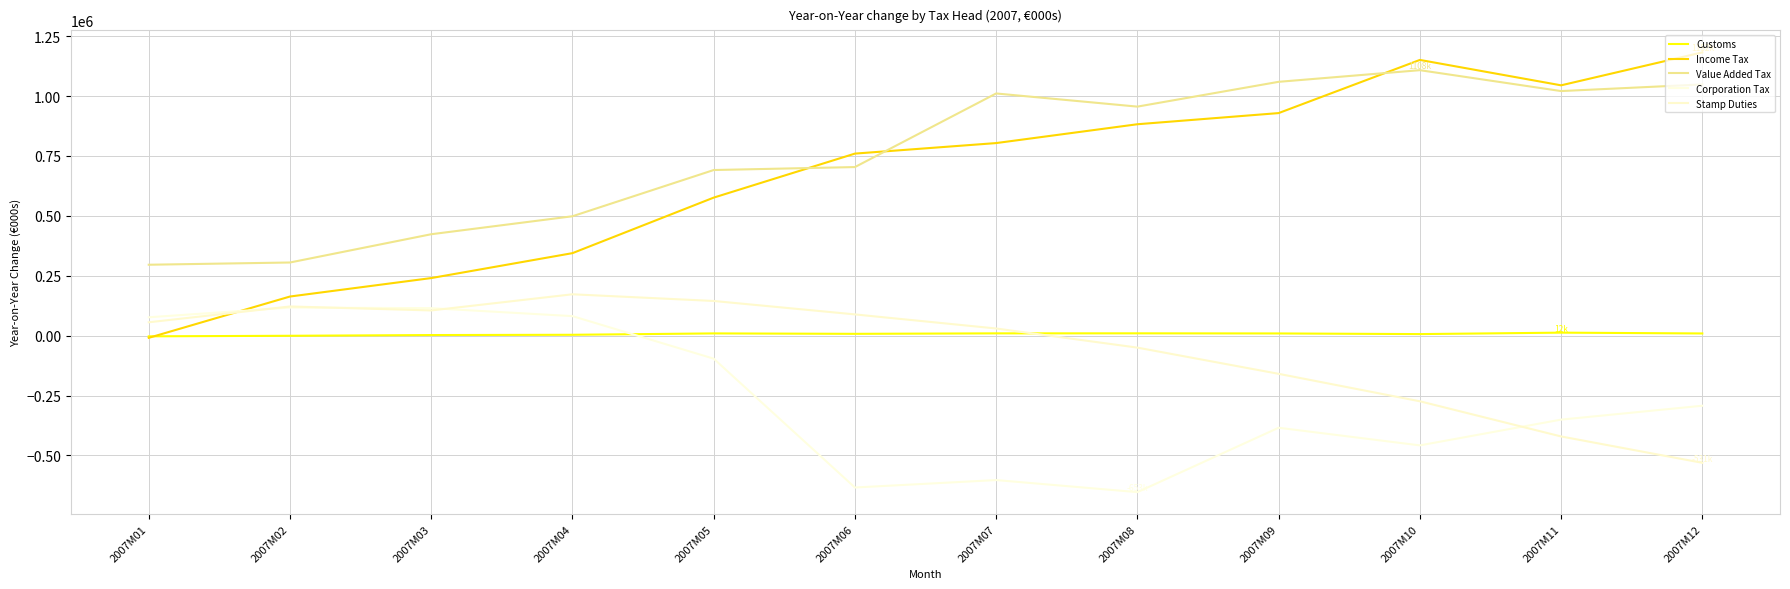

What is the difference between the Stamp Duties values at 2007M06 and 2007M04?

83984